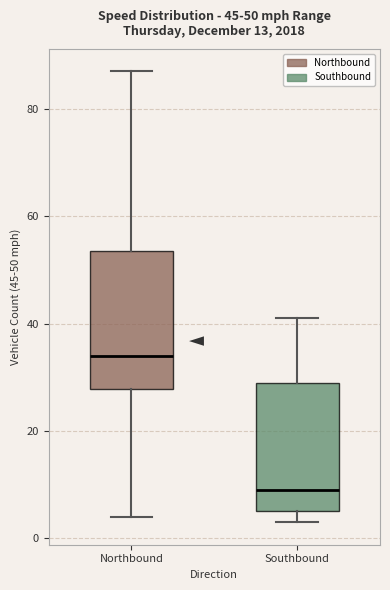

Which box's median line is the lowest?

Southbound